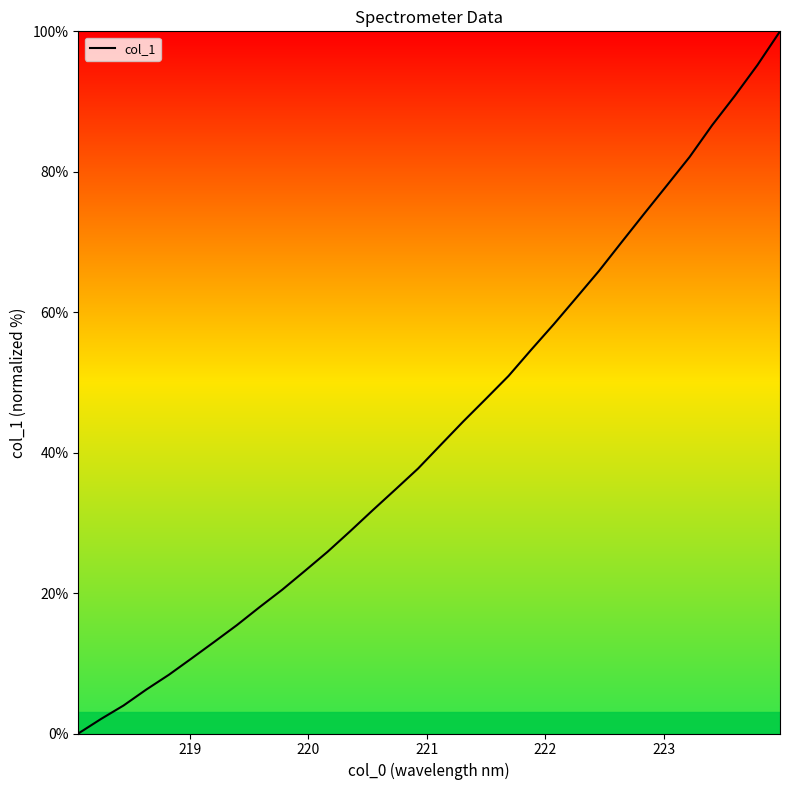

What is the maximum value shown in the chart?

100.0